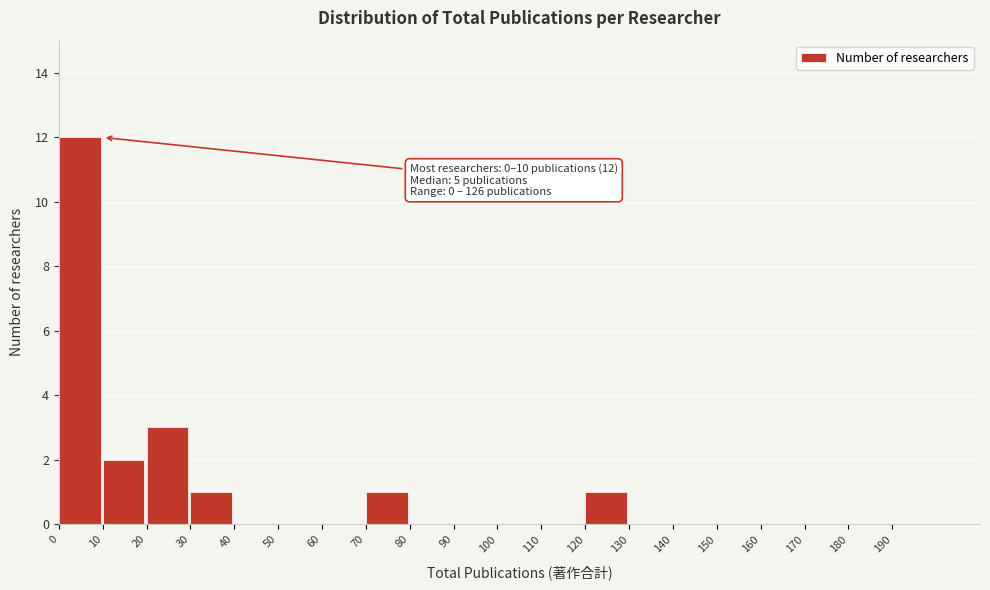

Over which range of the x-axis is the bar tallest?

0 to 10